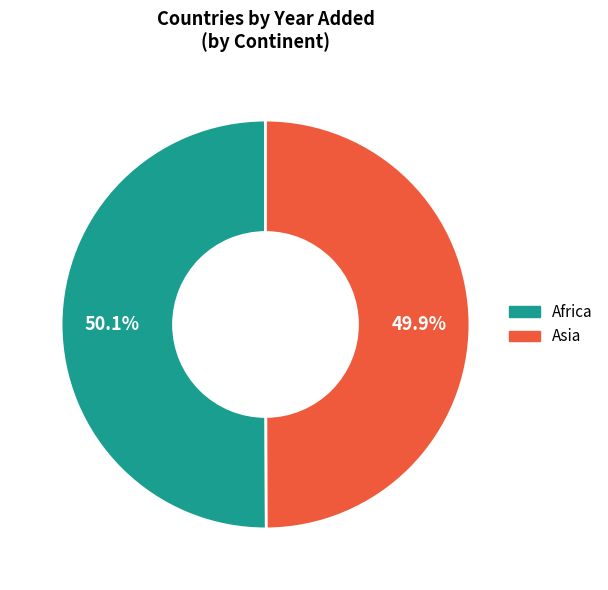

Is it true that Asia is 62% of the pie?

False